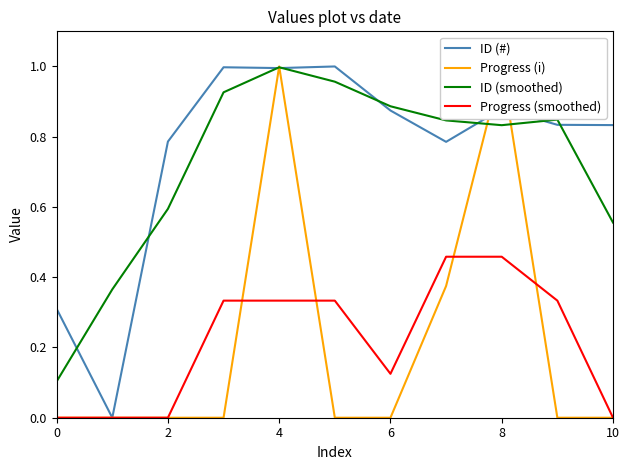

What is the difference between the second highest and second lowest values in the Progress (smoothed) series?

0.5